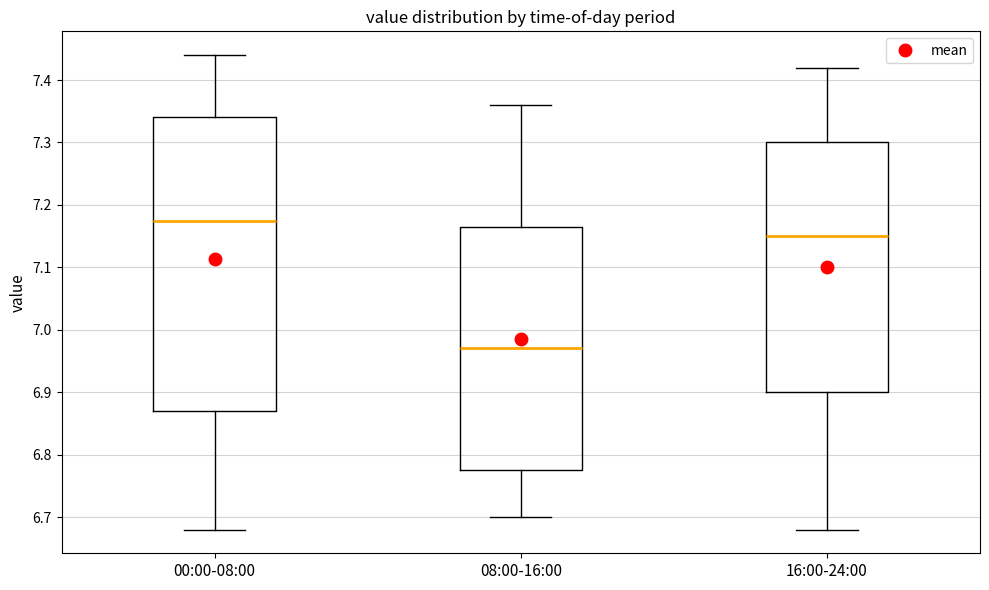

Where does the median line of the box for 16:00-24:00 sit on the y-axis? The values are not printed on the chart, so give them approximately, as read against the axis.

7.15